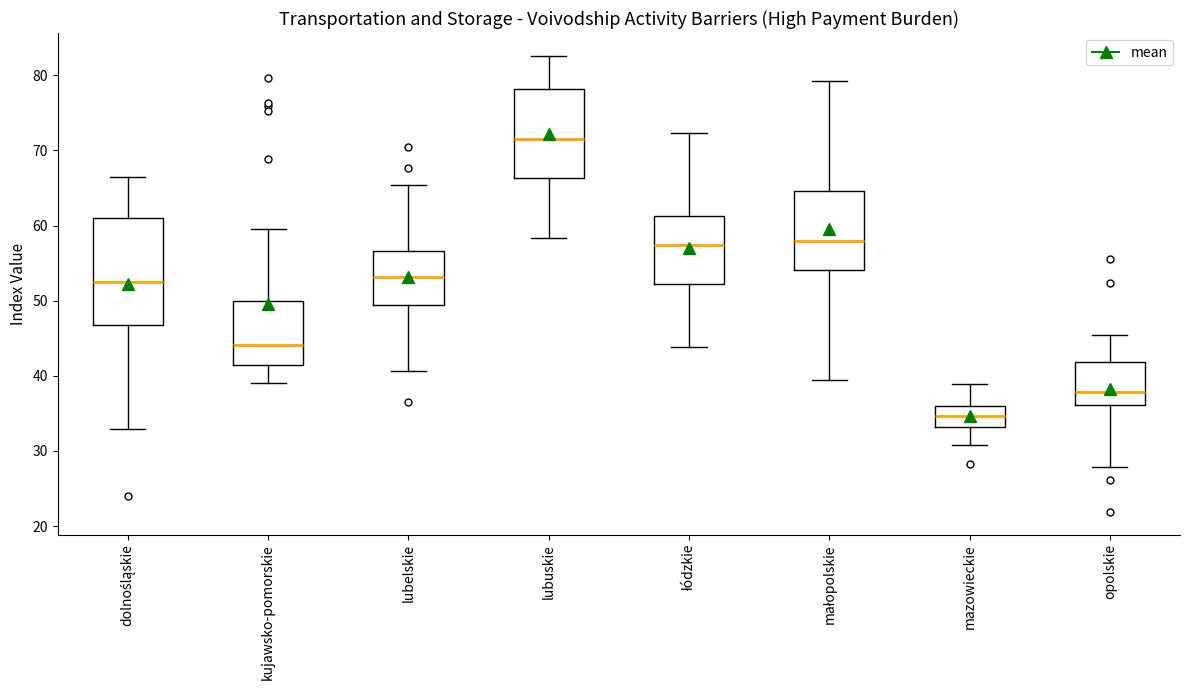

Reading left to right, read every box against the y-axis: the position of its median line, the range the box covers, and the ends of its whiskers. The values are not printed on the chart, so give them approximately, as read against the axis.

dolnośląskie: median 53, box 47 to 61, whiskers 33 to 67
kujawsko-pomorskie: median 44, box 42 to 50, whiskers 39 to 60
lubelskie: median 53, box 49 to 57, whiskers 41 to 65
lubuskie: median 72, box 66 to 78, whiskers 58 to 83
łódzkie: median 57, box 52 to 61, whiskers 44 to 72
małopolskie: median 58, box 54 to 65, whiskers 40 to 79
mazowieckie: median 35, box 33 to 36, whiskers 31 to 39
opolskie: median 38, box 36 to 42, whiskers 28 to 45